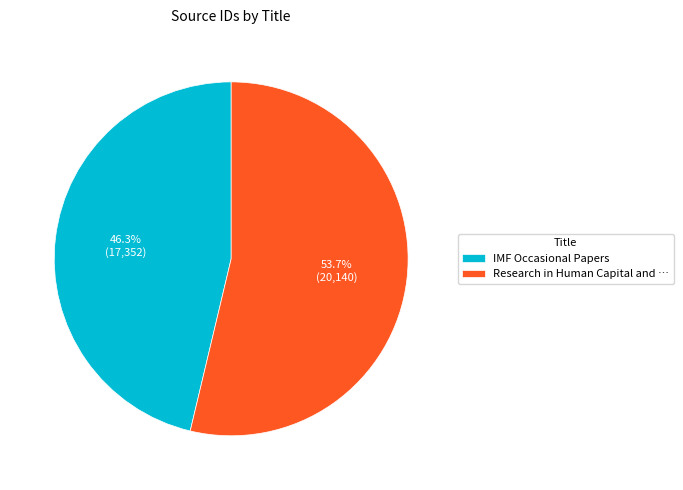

What is the total percentage of IMF Occasional Papers and Research in Human Capital and …?

100.0%